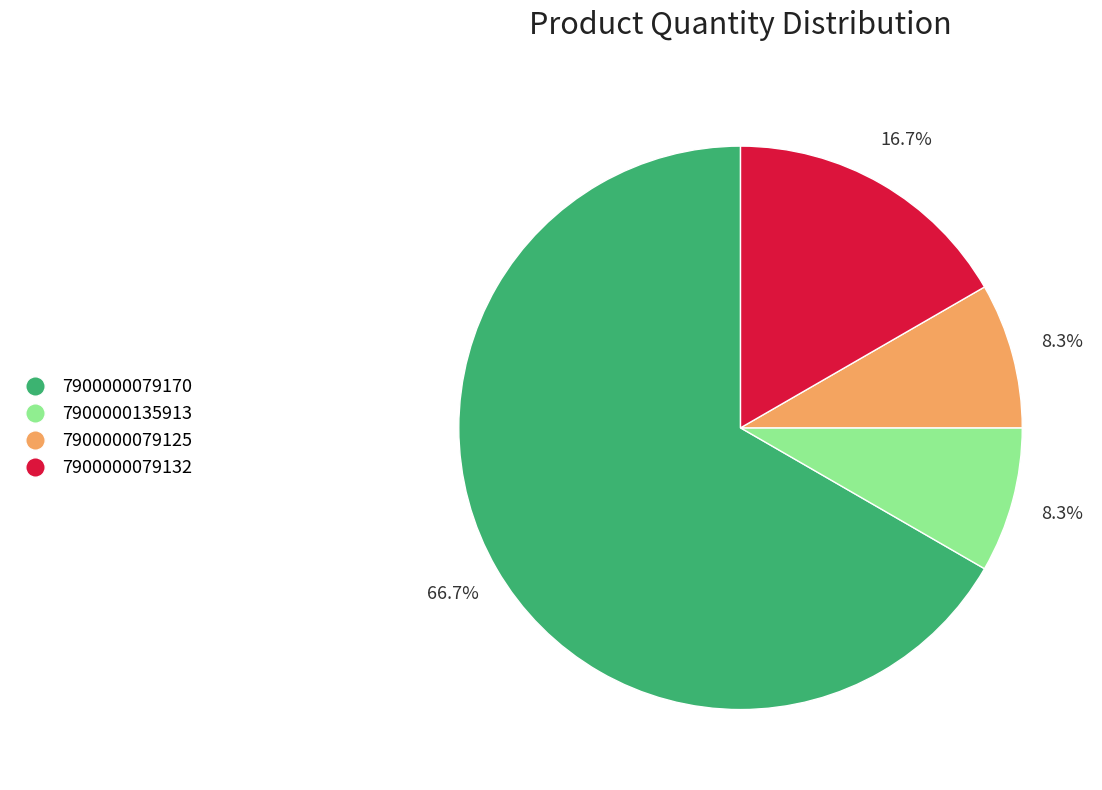

How many slices are in this pie chart?

4